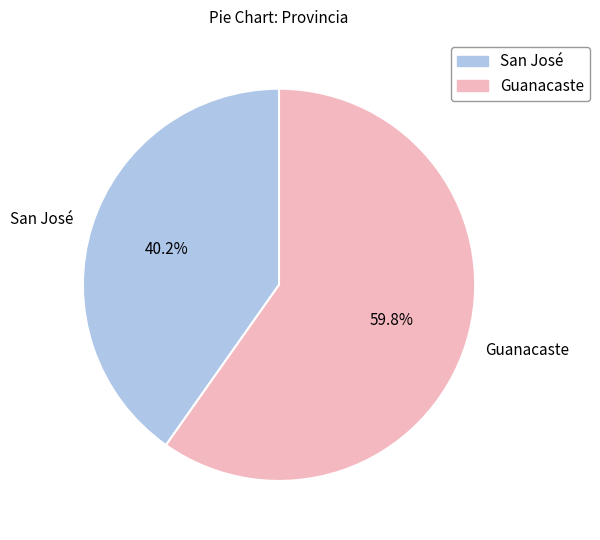

To the nearest percent, what portion does San José represent?

40%